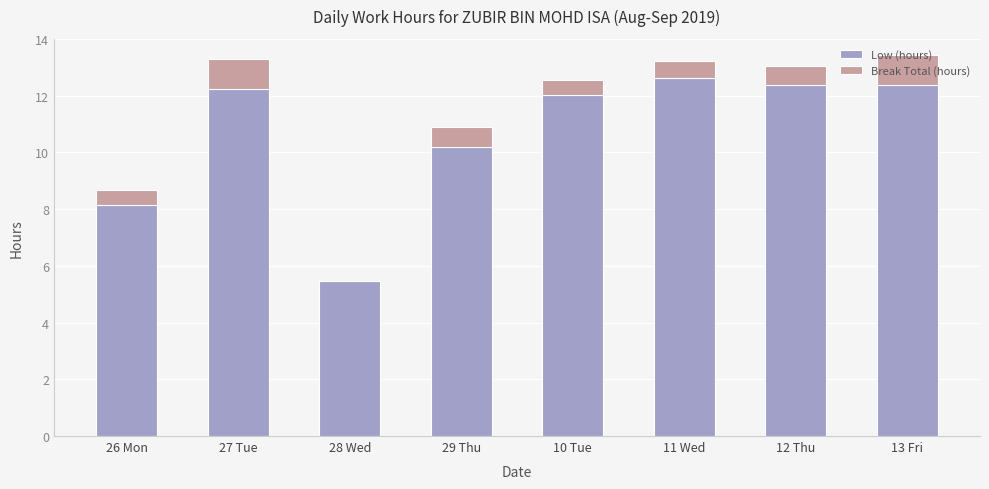

The Low (hours) series shows 18.0 at 29 Thu. True or false?

False